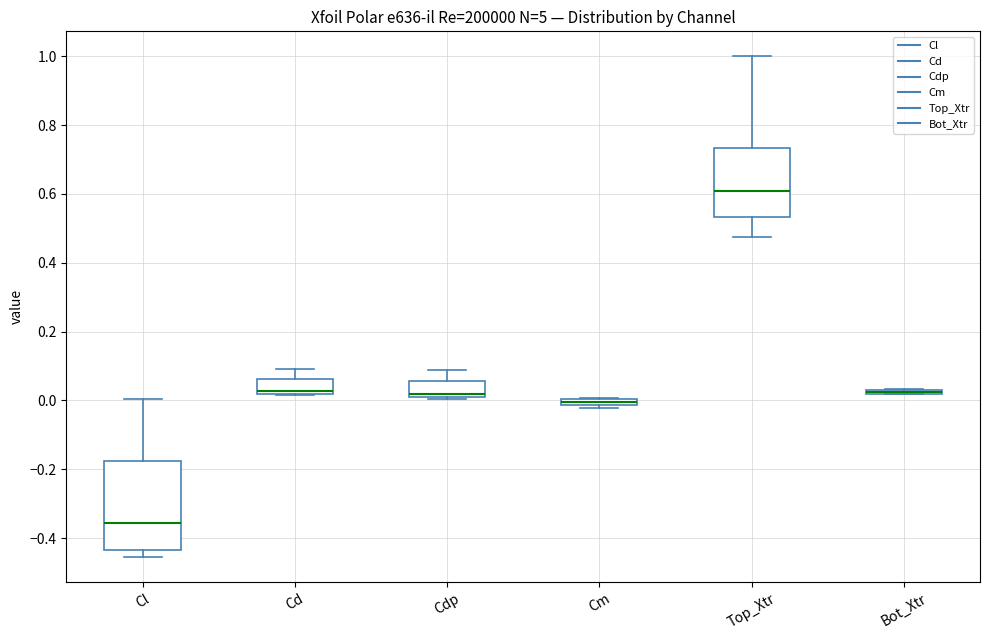

Where is the lower edge of the box for Cdp on the y-axis? The values are not printed on the chart, so give them approximately, as read against the axis.

0.00